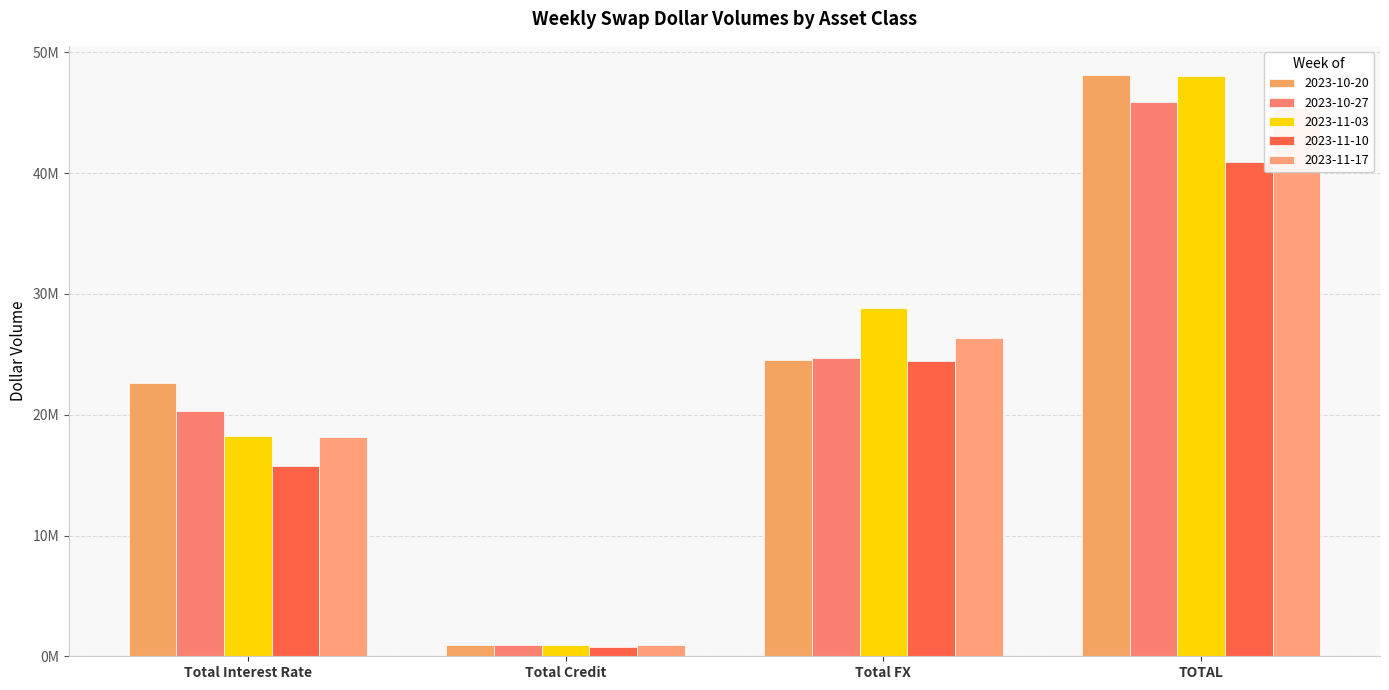

Count the 2023-11-17 values in the range 18172285 to 45415225.

3